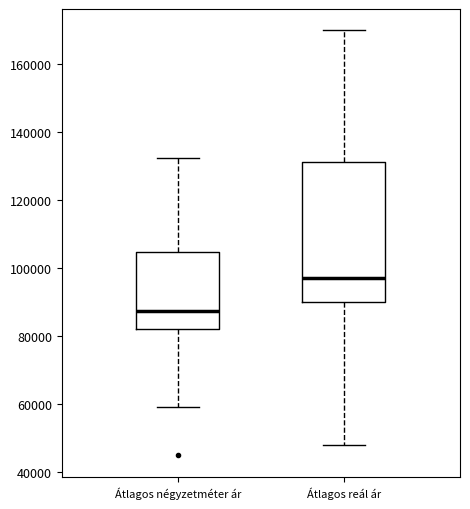

Which box's median line is the highest?

Átlagos reál ár